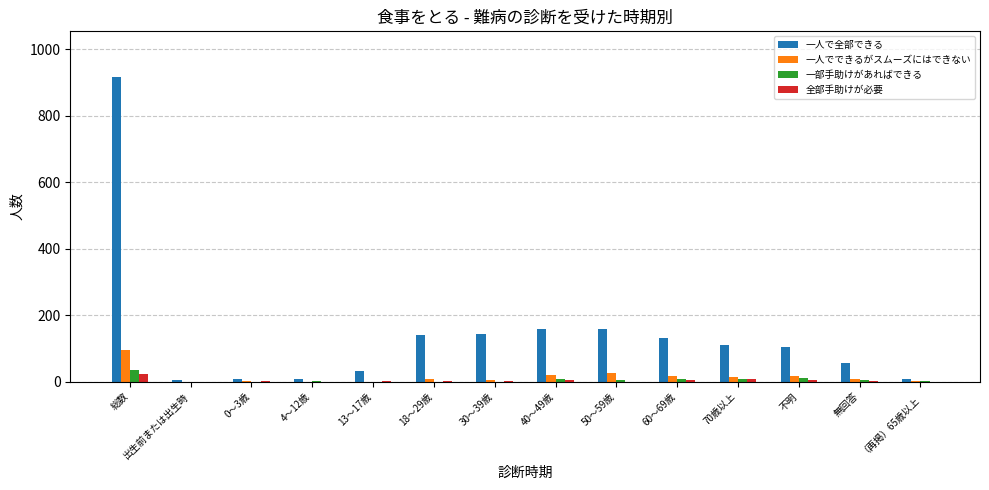

Between 4～12歳 and 70歳以上, which series saw the biggest shift?

一人で全部できる